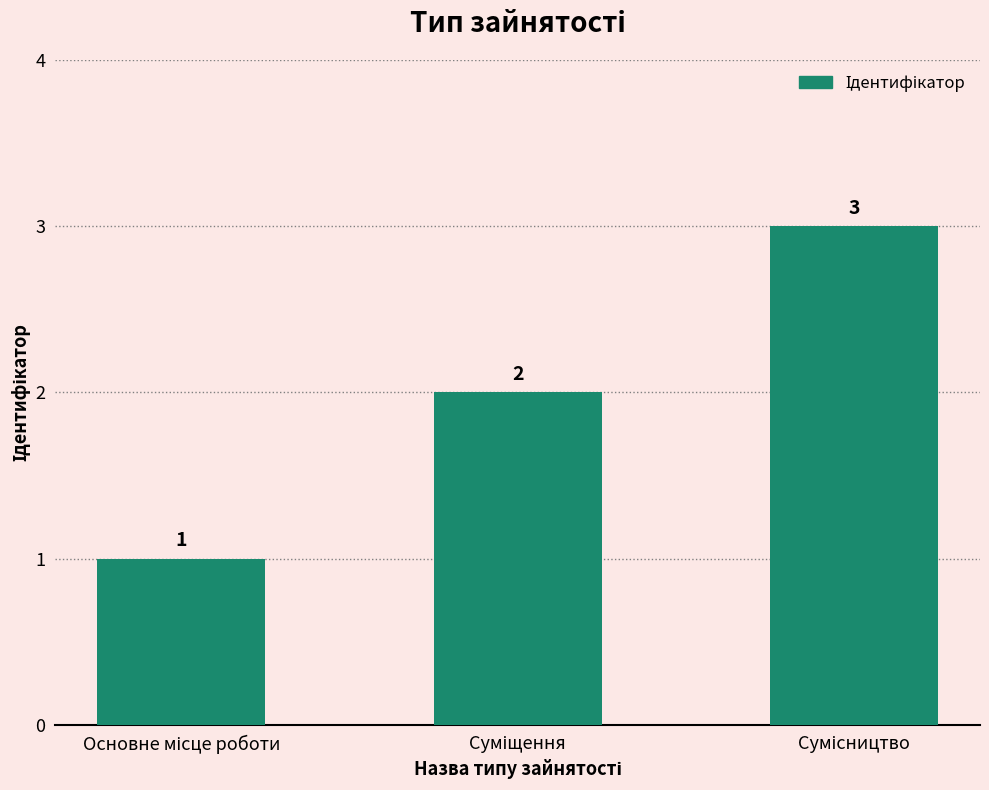

What is the maximum value shown in the chart?

3